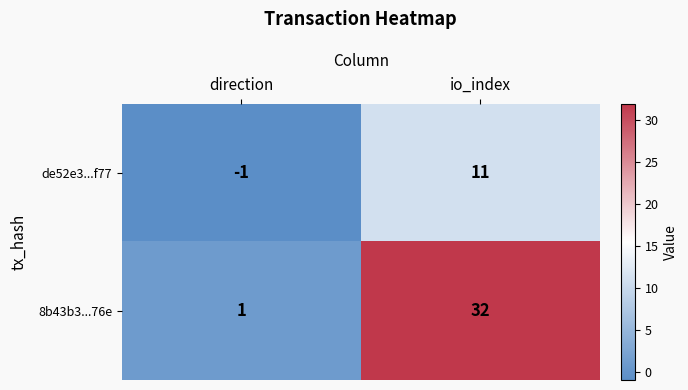

At io_index, list the series in order from smallest to largest.

de52e3...f77, 8b43b3...76e